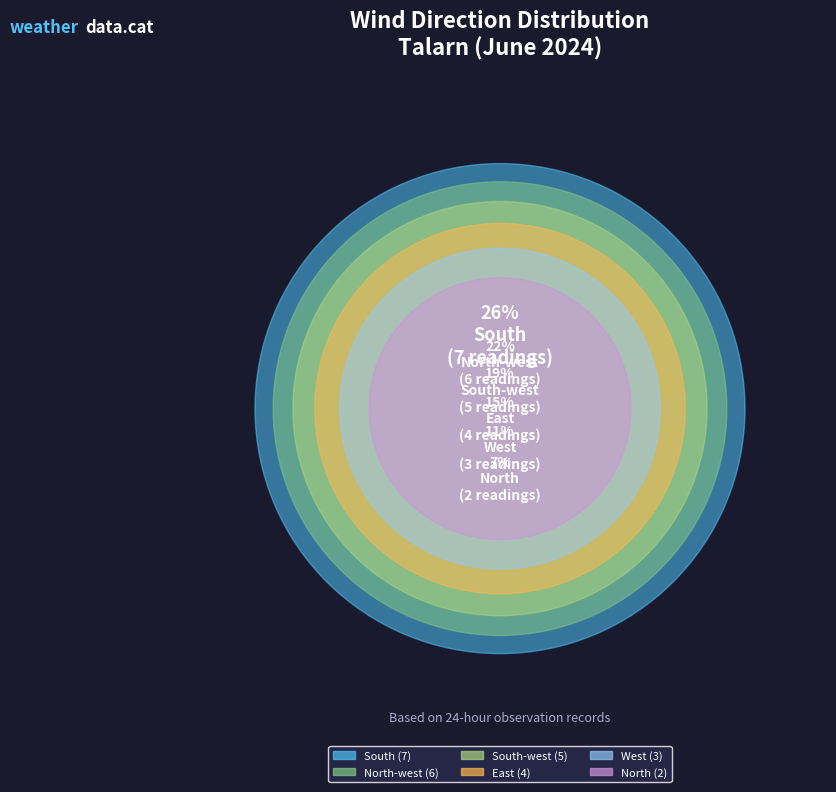

Count the number of slices in the pie.

6